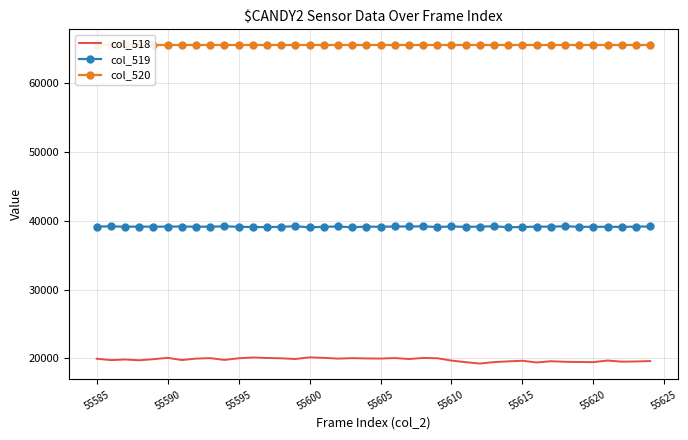

True or false: col_520 and col_519 intersect in this chart.

False